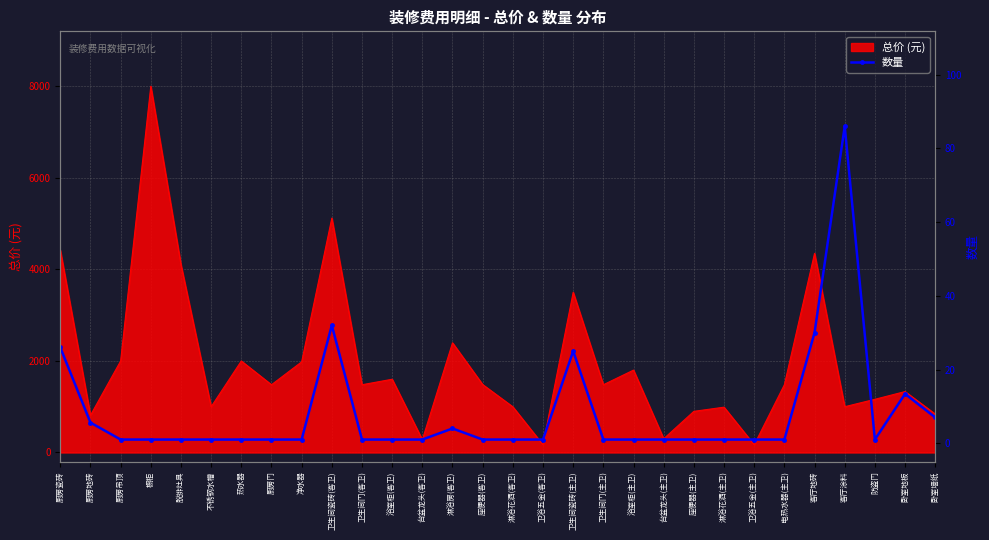

At which label does 总价 (元) reach its peak?

橱柜